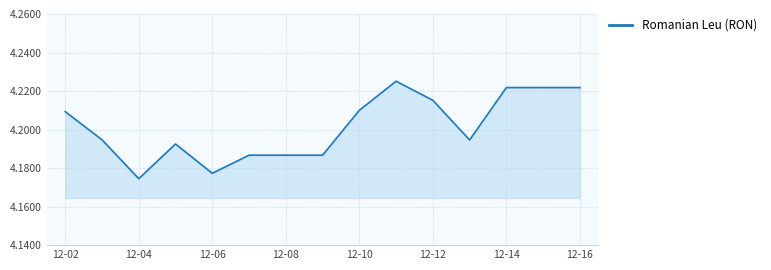

What is the value of the 12th point from the left?

4.2